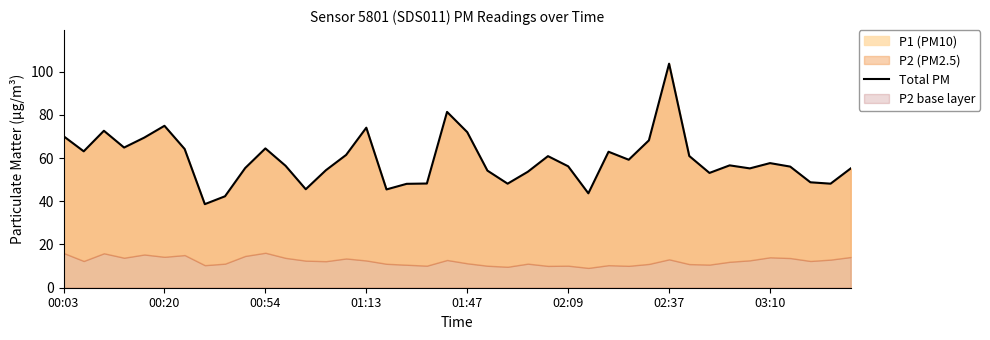

What is the value of the 7th point from the left?

64.2